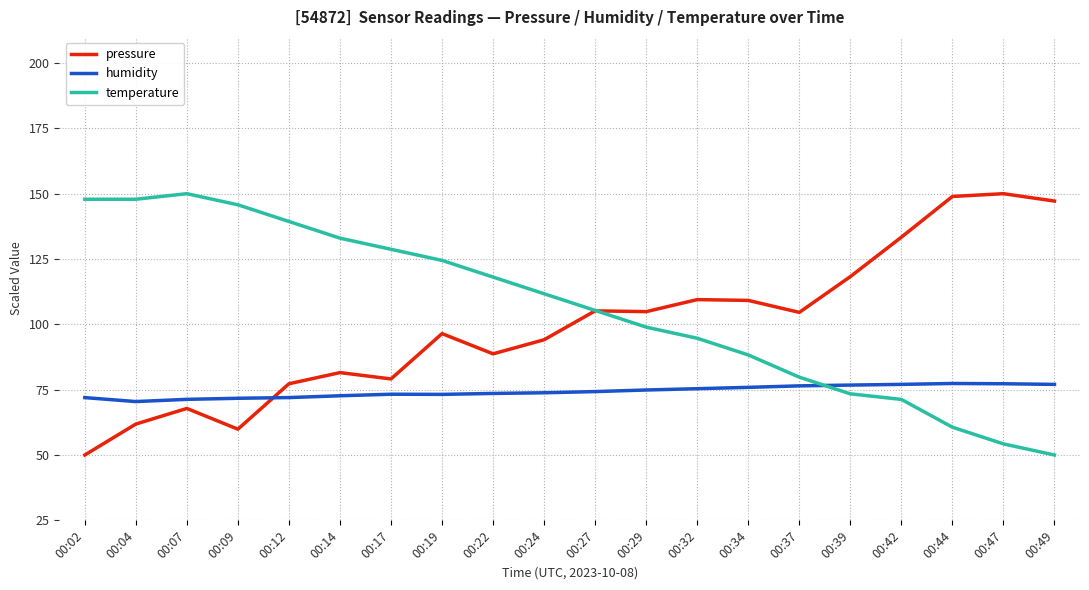

Between 00:02 and 00:32, which series saw the biggest shift?

pressure